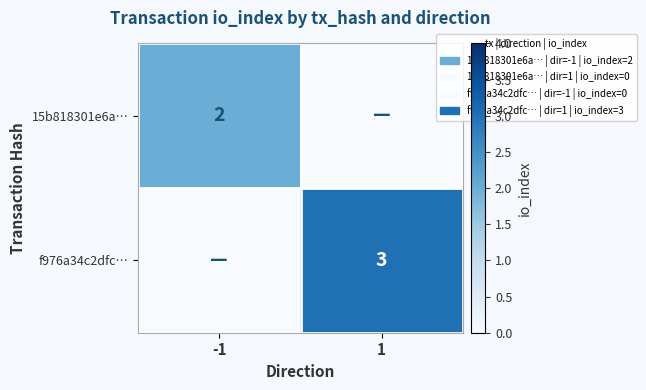

True or false: 15b818301e6a… has a value of 1 at -1.

False